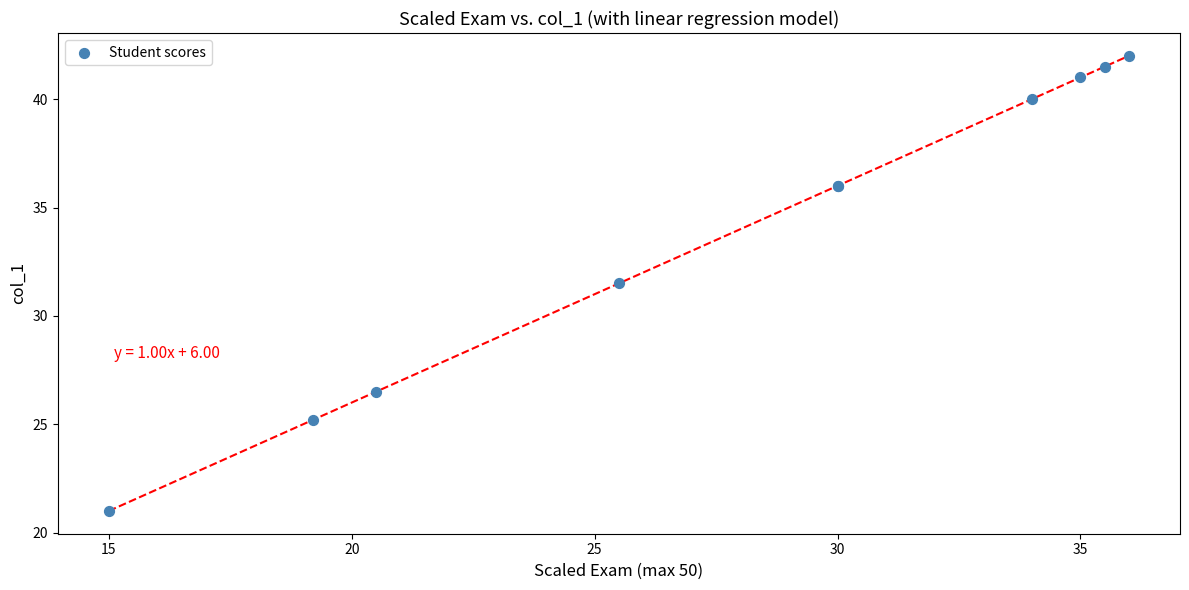

What Y value in the scatter plot is closest to 31?

31.5